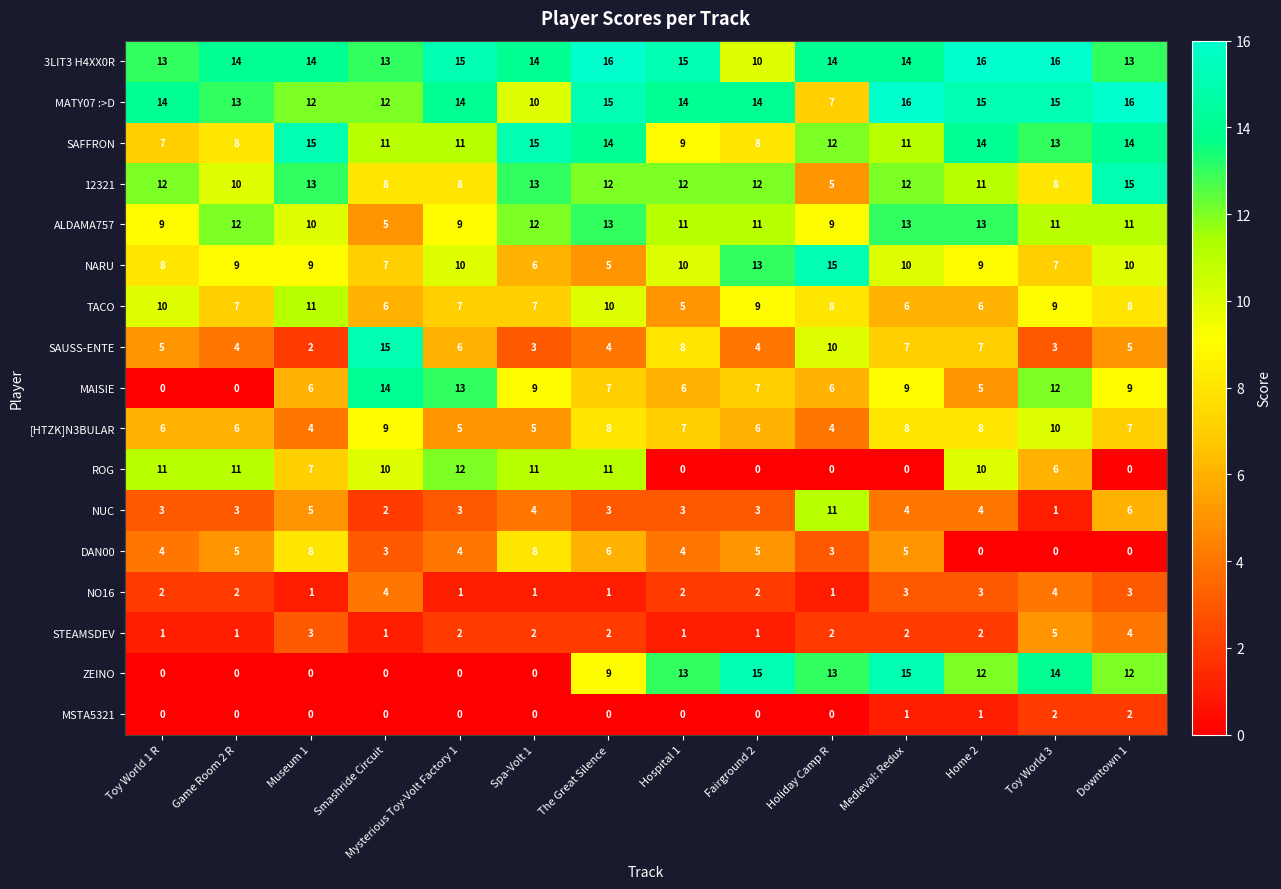

What is the highest value of the NO16 series?

4